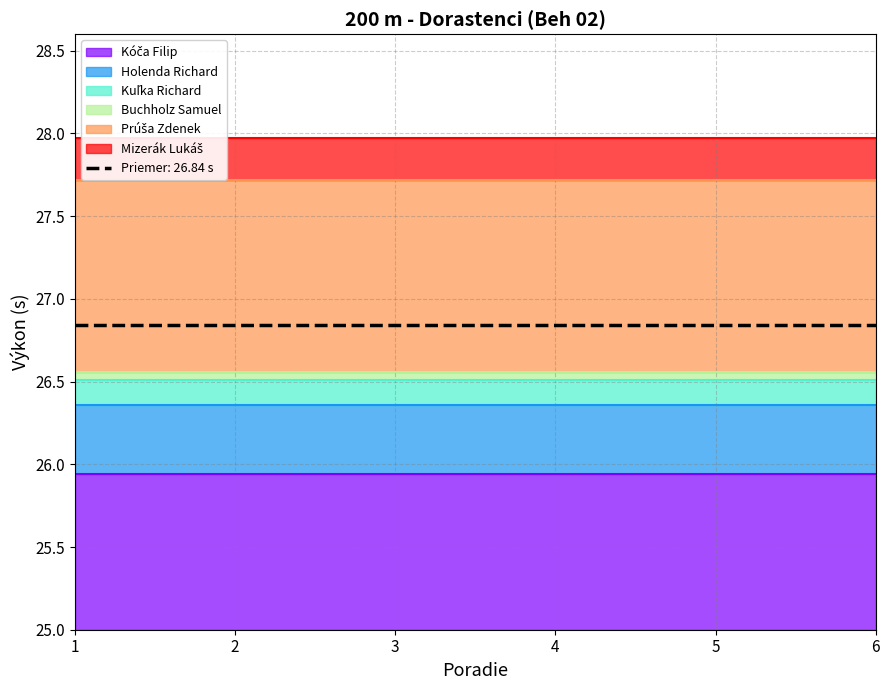

At 3, list the series in order from smallest to largest.

Kóča Filip, Holenda Richard, Kuľka Richard, Buchholz Samuel, Prúša Zdenek, Mizerák Lukáš